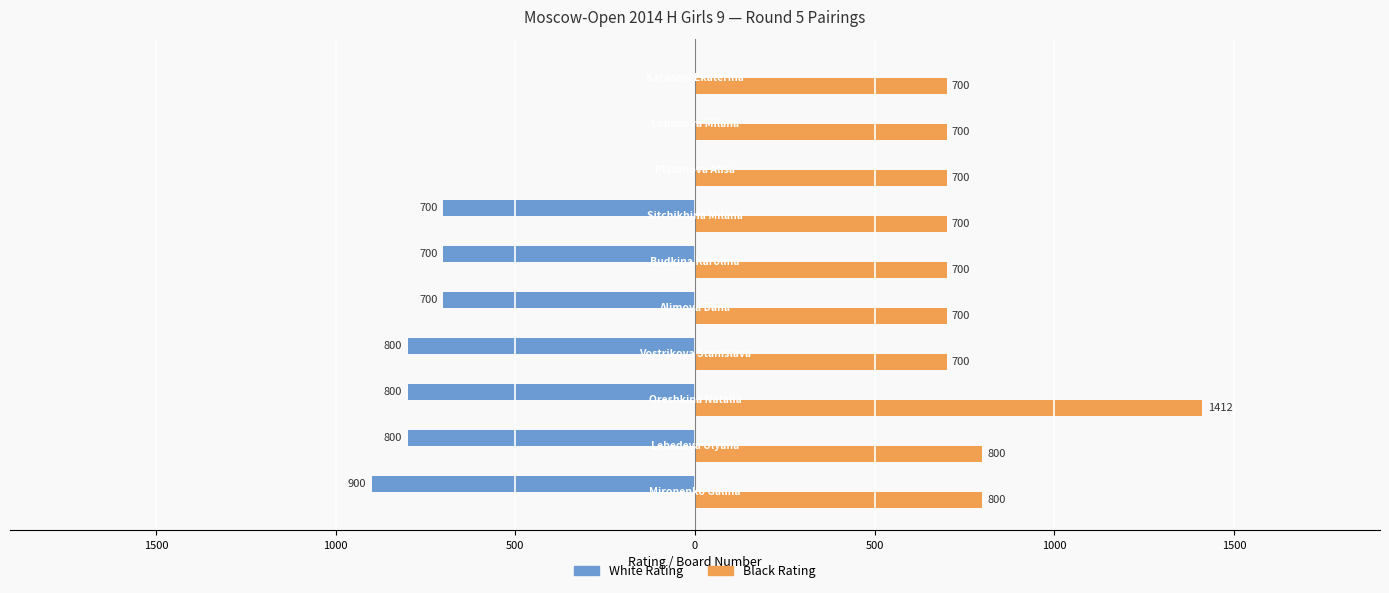

Which series has the largest range (max minus min)?

White Rating